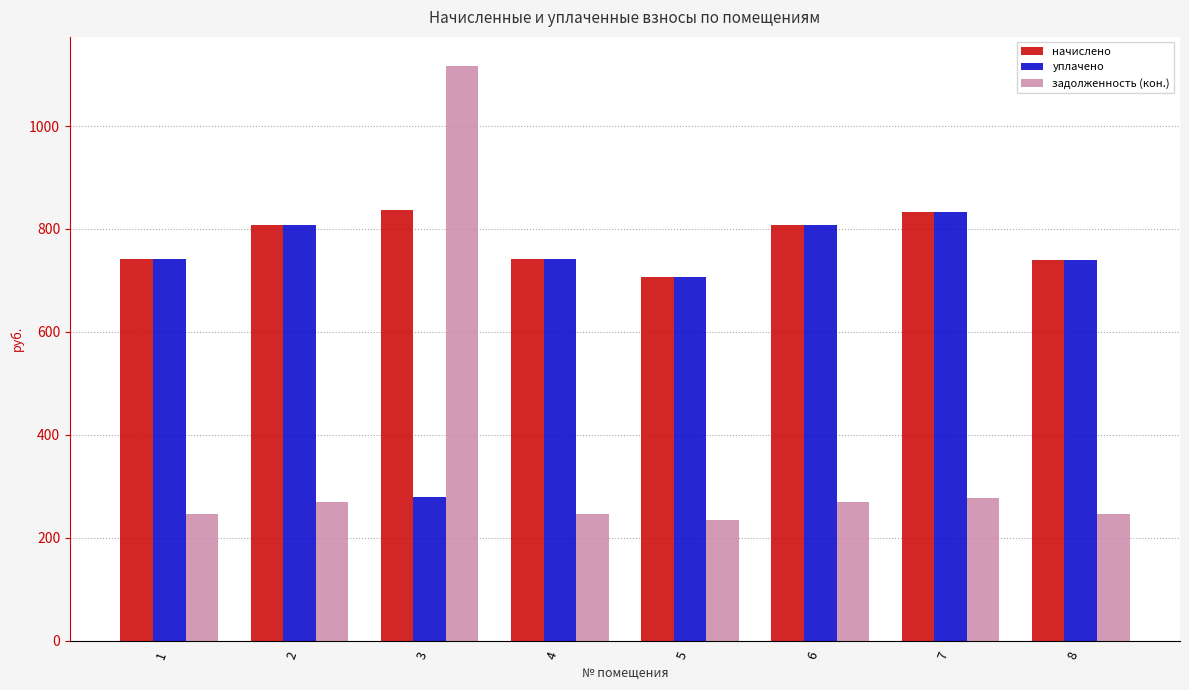

What is the maximum value for начислено?

835.9